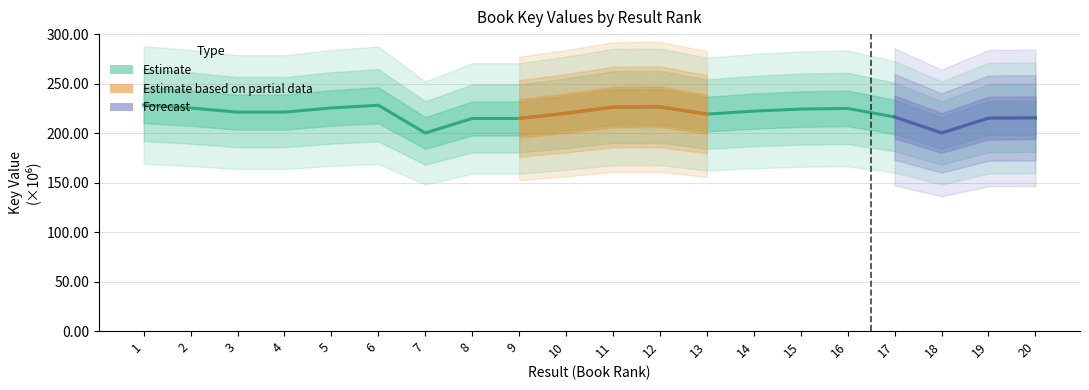

True or false: there are more than 1 points higher than both neighbors.

True